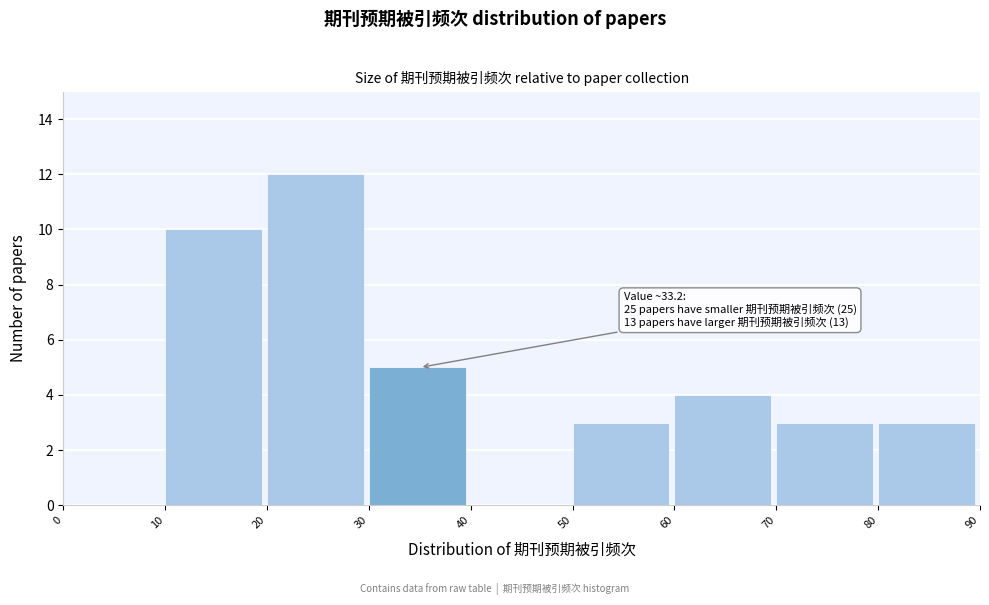

Which range on the x-axis has the tallest bar?

20 to 30